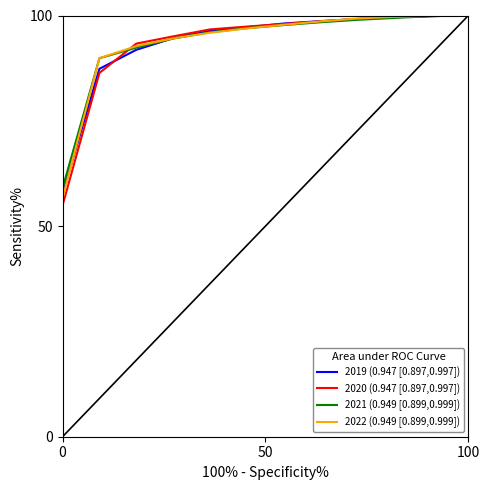

What is the maximum value for 2020 (0.947 [0.897,0.997])?

100.0